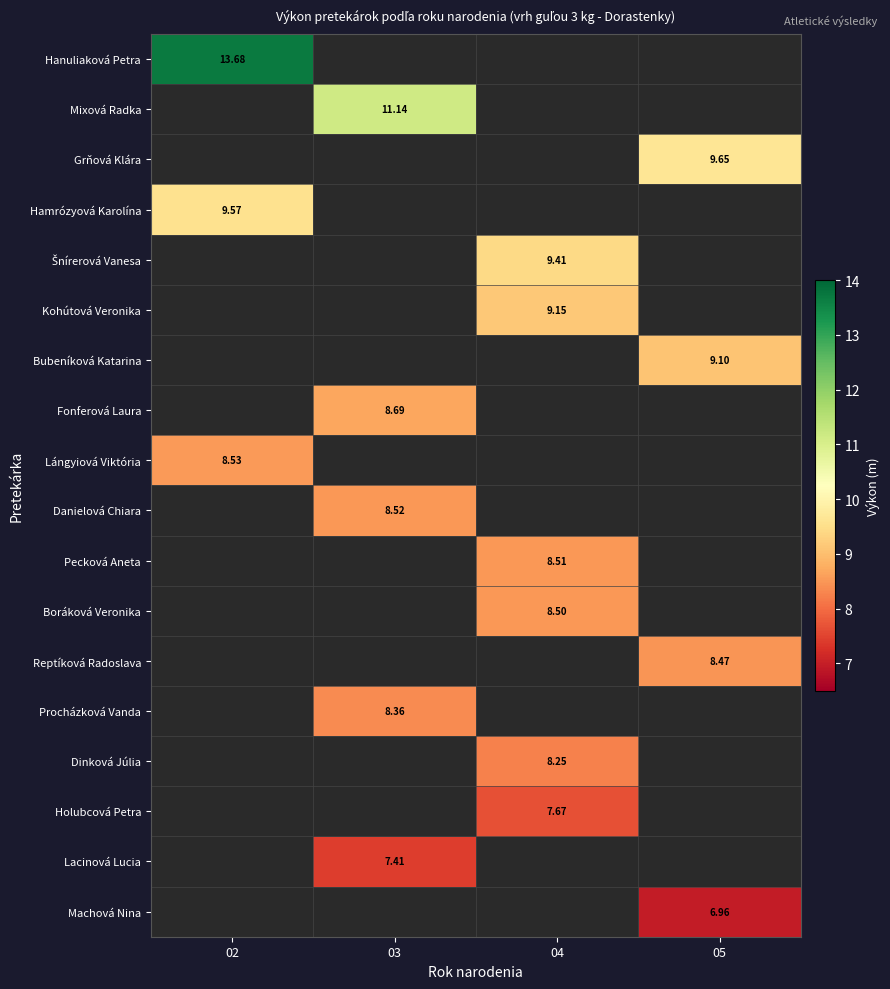

What is the greatest value displayed?

13.7